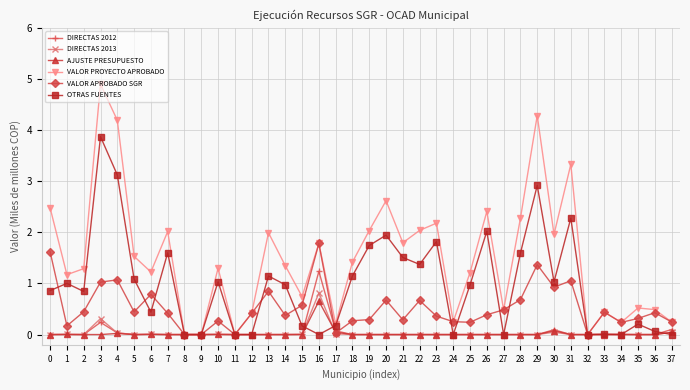

True or false: OTRAS FUENTES has more than 2 points higher than both neighbors.

True